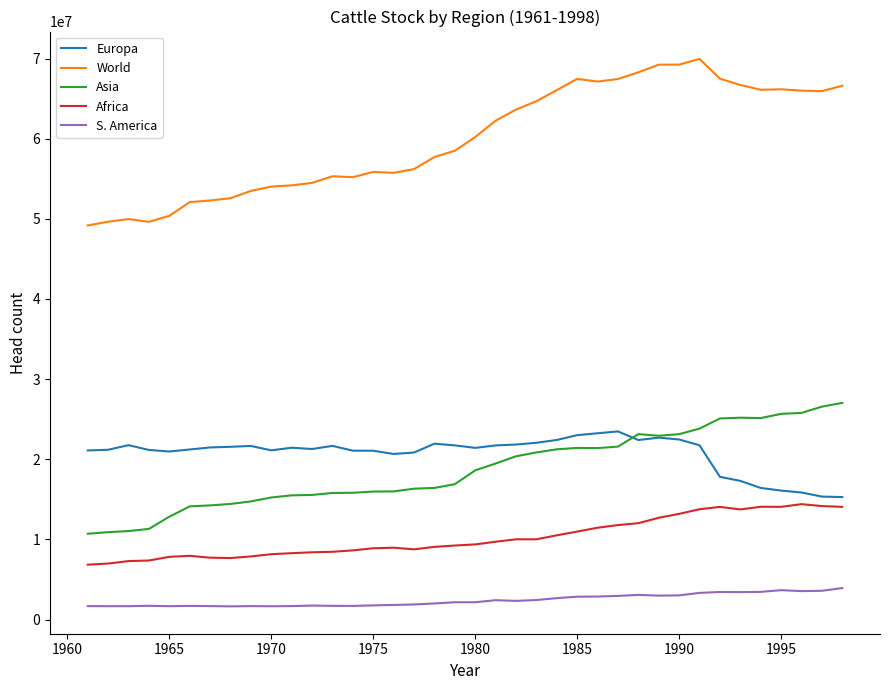

Is this an area chart (filled region under the line)?

No